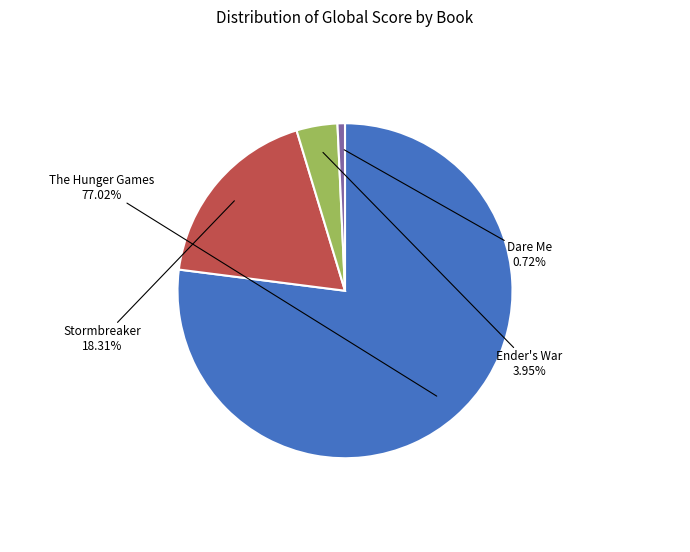

Does any single category account for the majority?

Yes